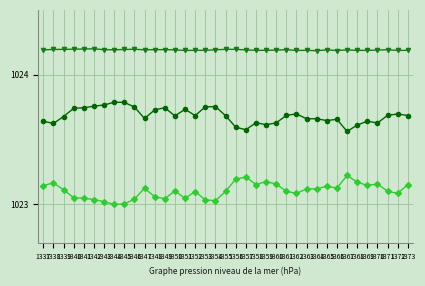

What is the greatest value displayed?

1024.2